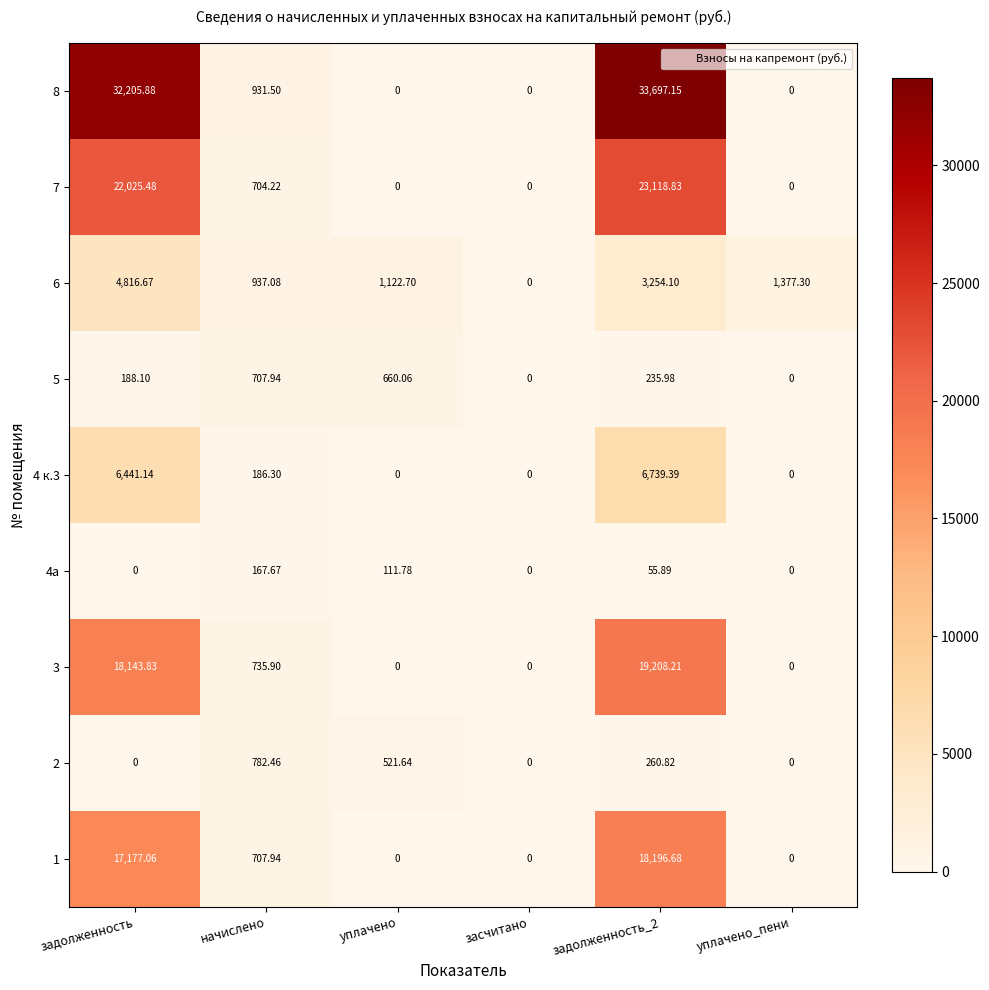

At which label does 1 first exceed 707?

задолженность